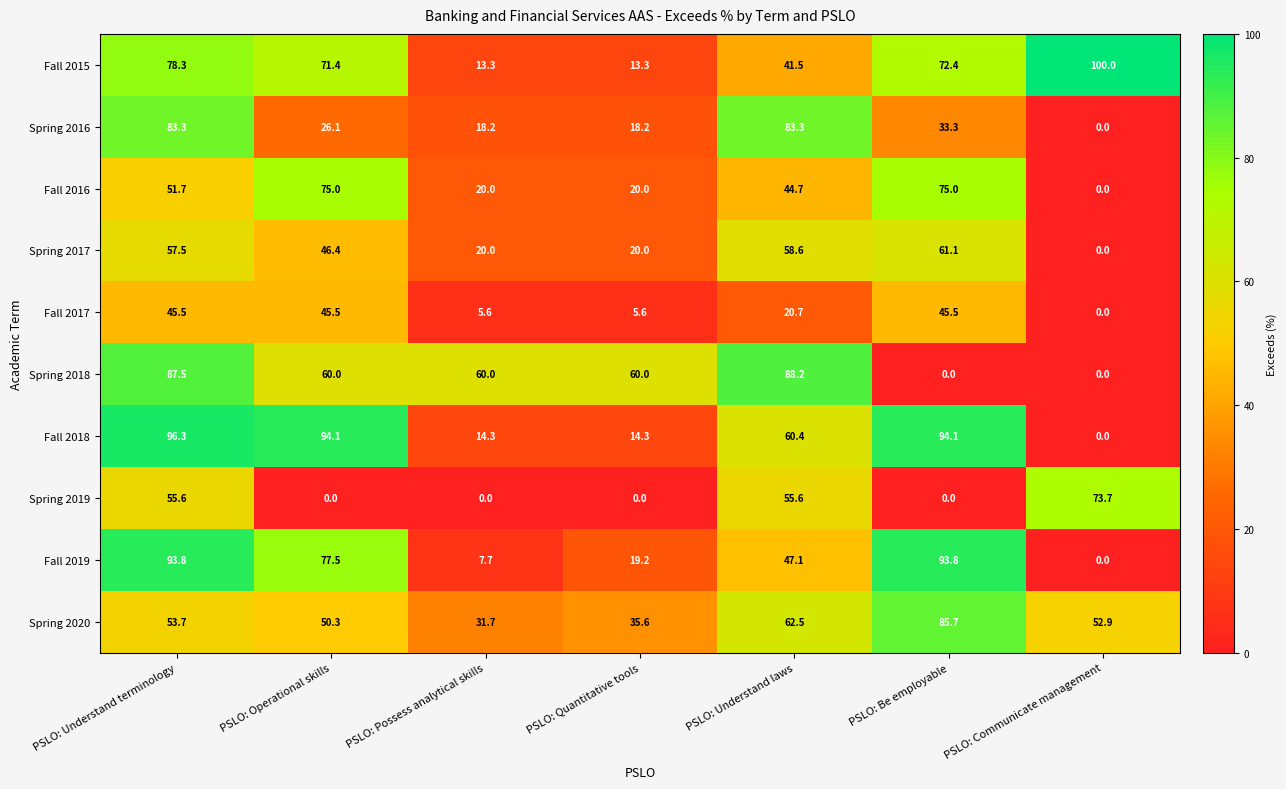

How many series are shown in this chart?

10